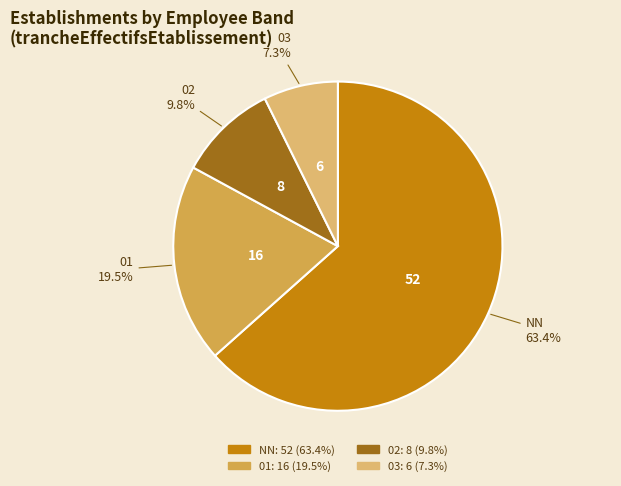

Rank the categories by value from highest to lowest.

NN, 01, 02, 03